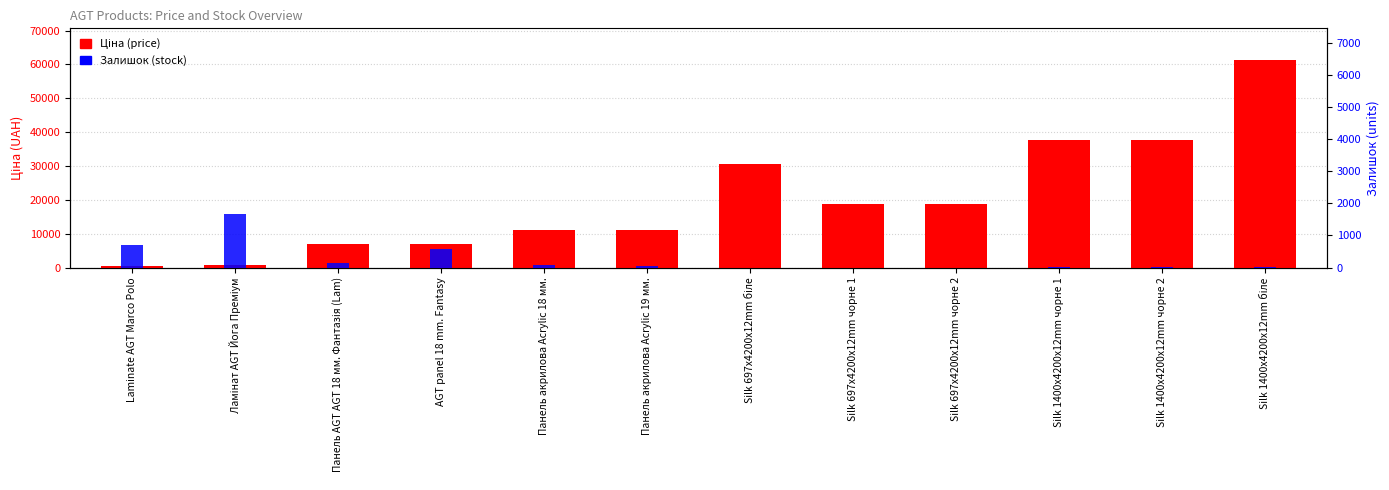

List the labels in order of Залишок (stock) value, largest first.

Ламінат AGT Йога Преміум, Laminate AGT Marco Polo, AGT panel 18 mm. Fantasy, Панель AGT AGT 18 мм. Фантазія (Lam), Панель акрилова Acrylic 18 мм., Панель акрилова Acrylic 19 мм., Silk 1400x4200x12mm чорне 1, Silk 1400x4200x12mm біле, Silk 1400x4200x12mm чорне 2, Silk 697x4200x12mm біле, Silk 697x4200x12mm чорне 1, Silk 697x4200x12mm чорне 2